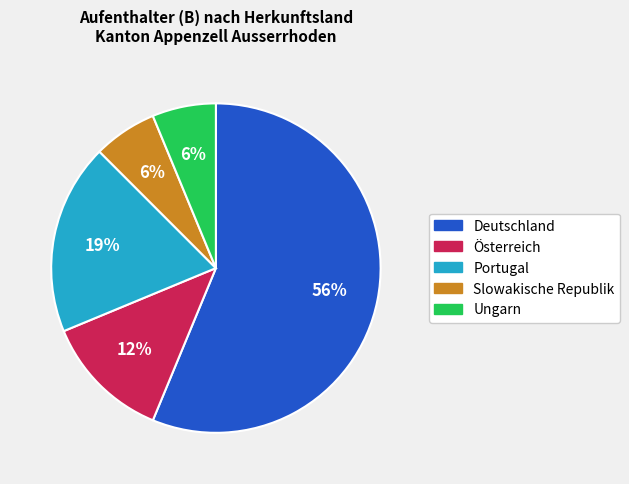

To the nearest percent, what portion does Portugal represent?

19%